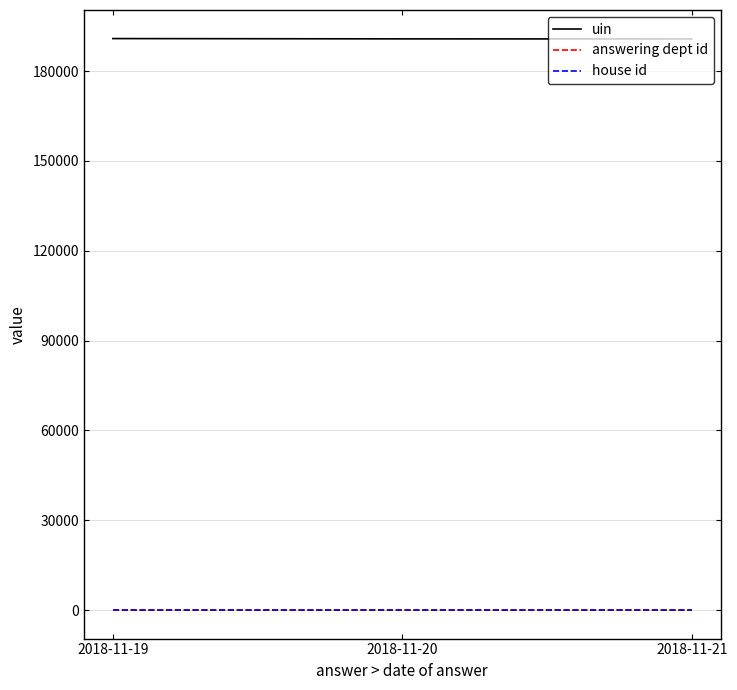

Is the value of uin at 2018-11-20 greater than the value of answering dept id at 2018-11-19?

Yes